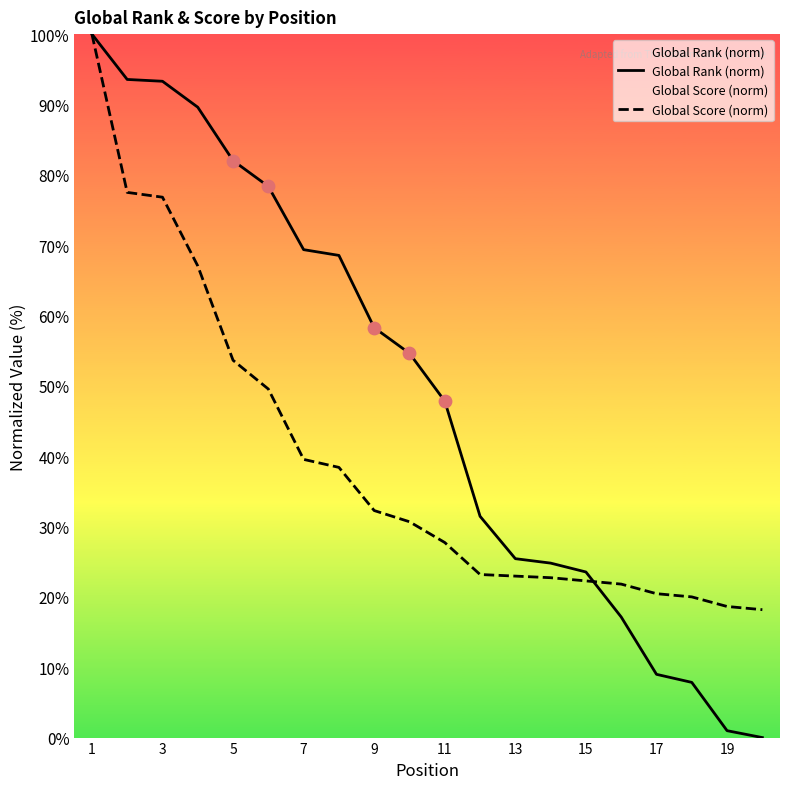

Which series has the largest total across all categories?

Global Rank (norm)